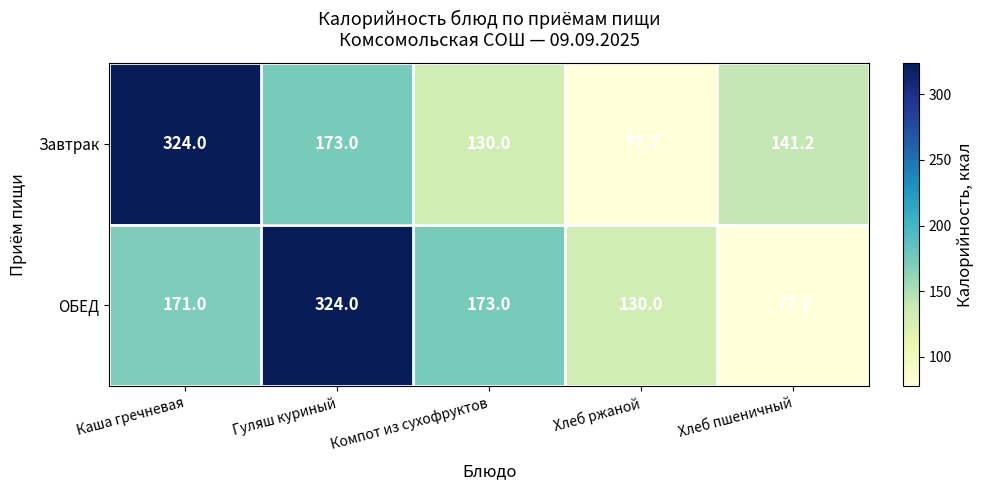

At how many categories does at least one series exceed 261?

2